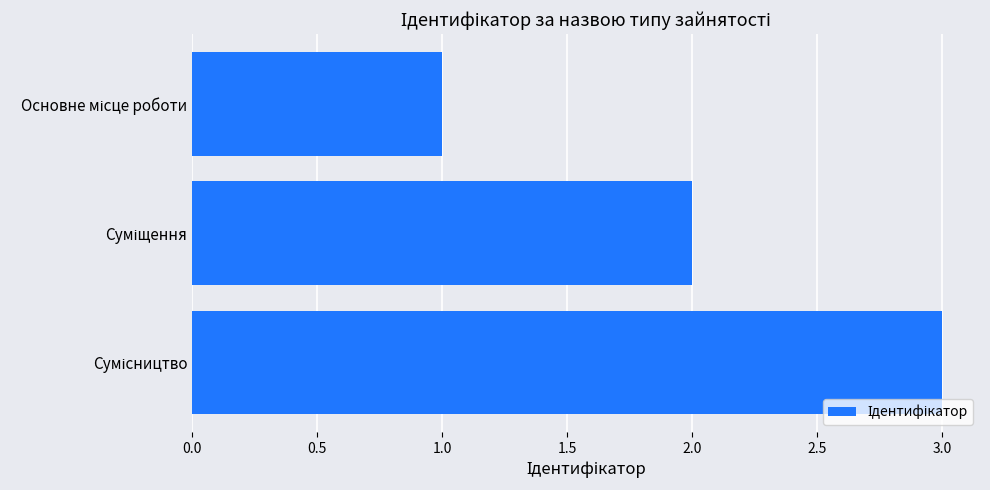

What is the sum of all values?

6